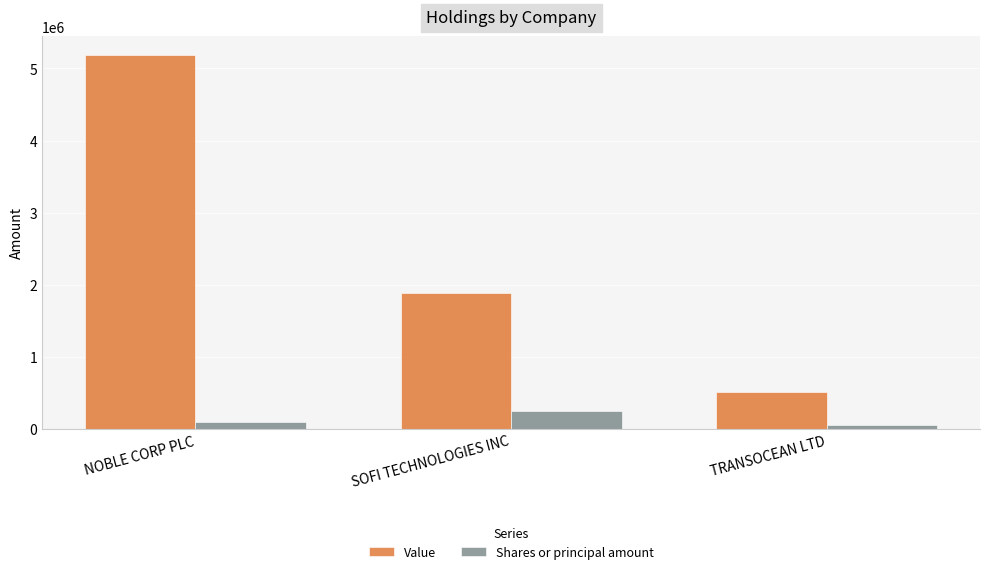

Count the Shares or principal amount values in the range 61735 to 254306.

3